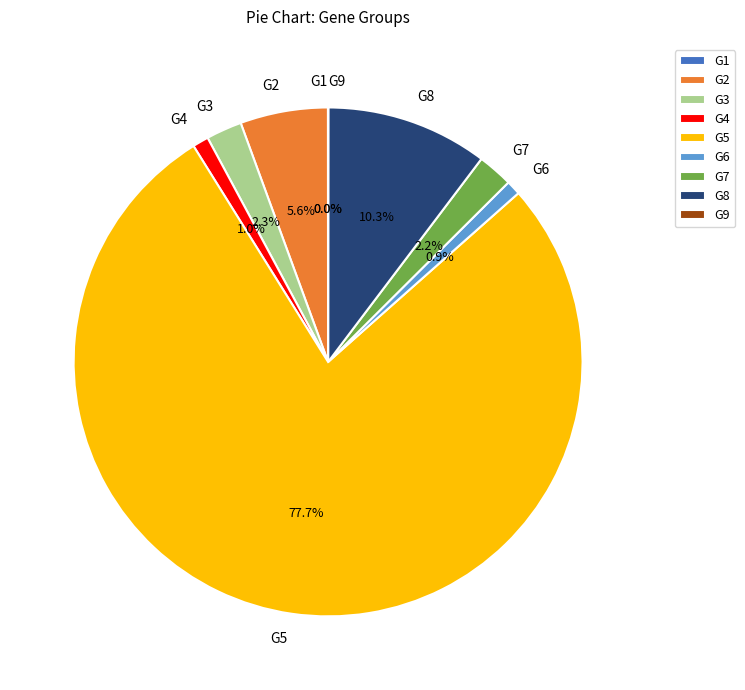

Is it true that G8 is 10% of the pie?

True